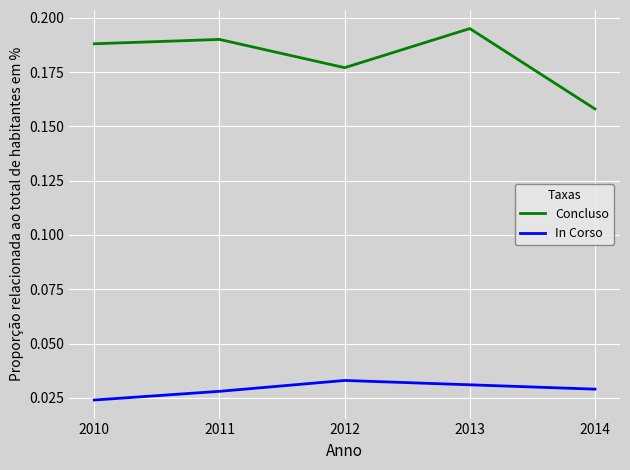

Is it true that Concluso equals 0.3 at 2010?

False